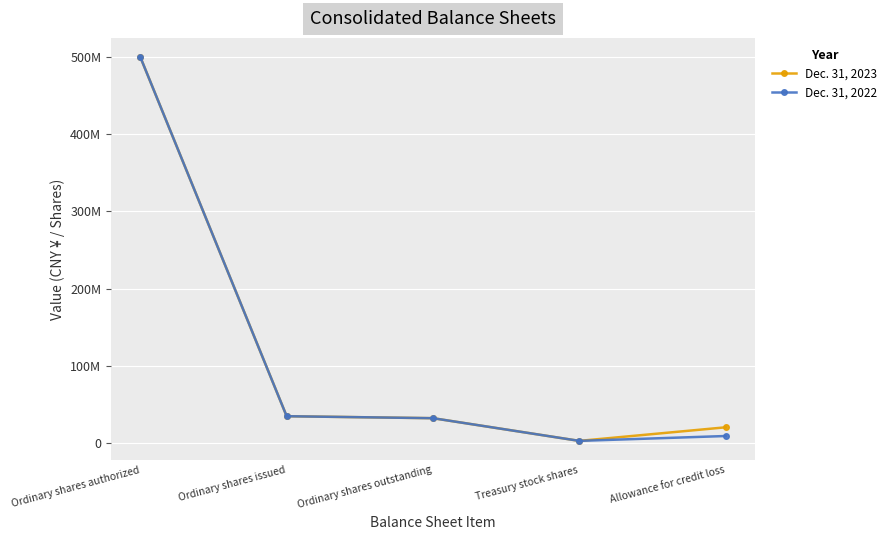

At which category does Dec. 31, 2022 reach its first local valley?

Treasury stock shares